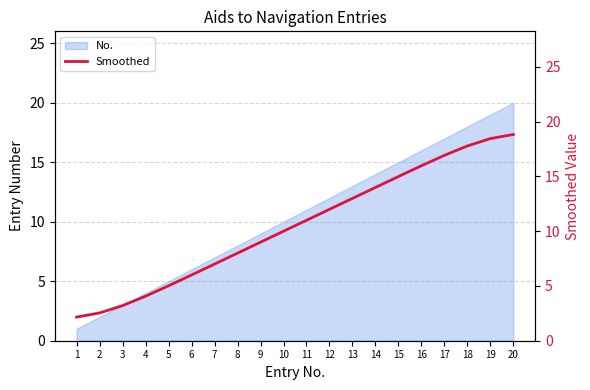

Reading right to left, extract all data points from this chart.

18.8	18.5	17.8	16.9	16.0	15.0	14.0	13.0	12.0	11.0	10.0	9.0	8.0	7.0	6.0	5.0	4.1	3.2	2.5	2.2